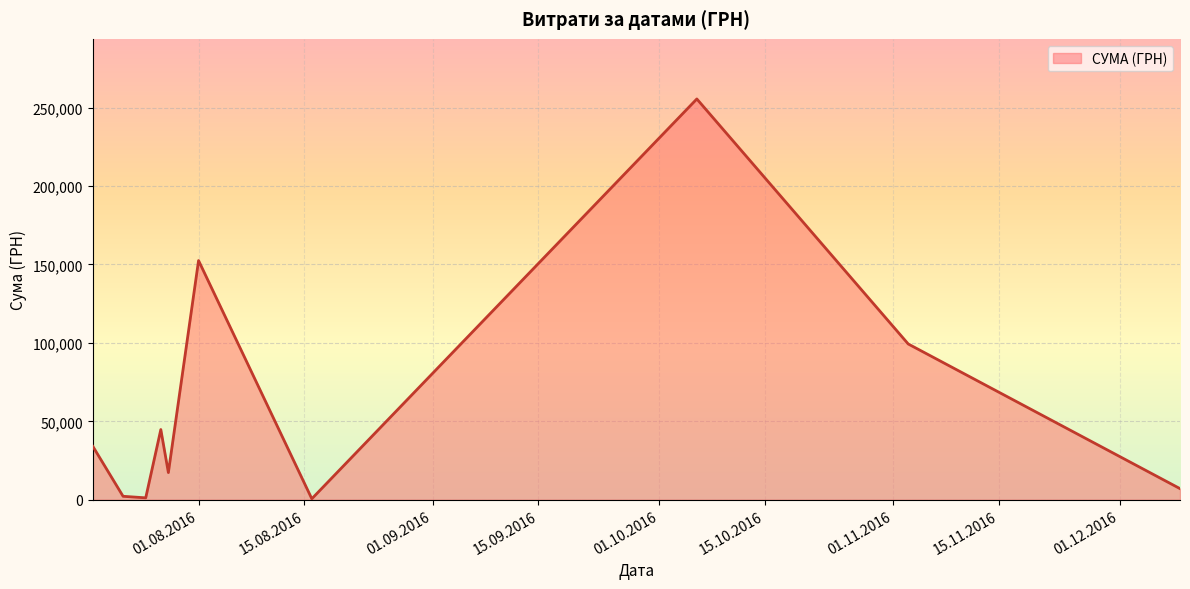

What is the difference between the maximum and minimum values?

254950.2